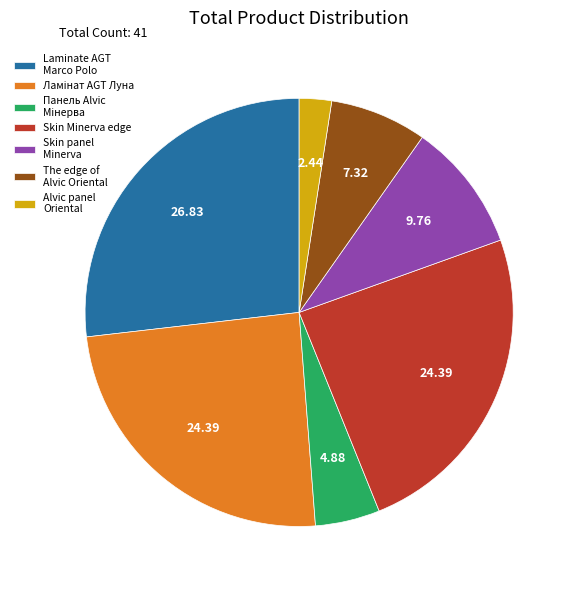

Is there any slice that represents more than half of the pie?

No